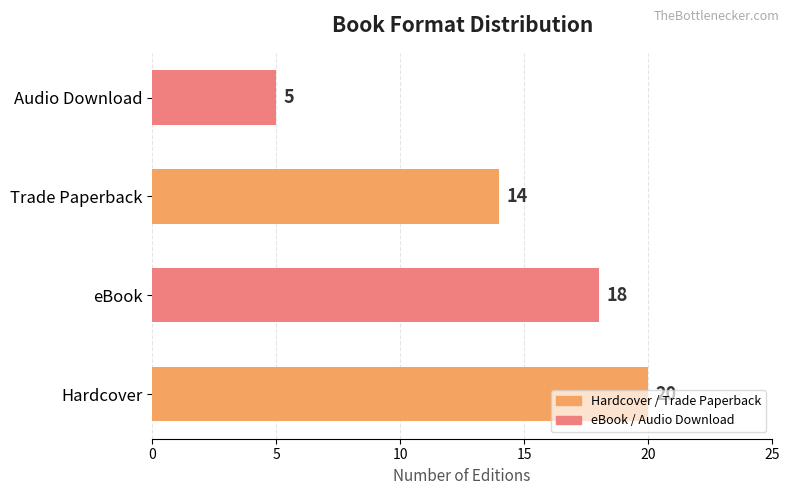

The value at Trade Paperback is 14. True or false?

True